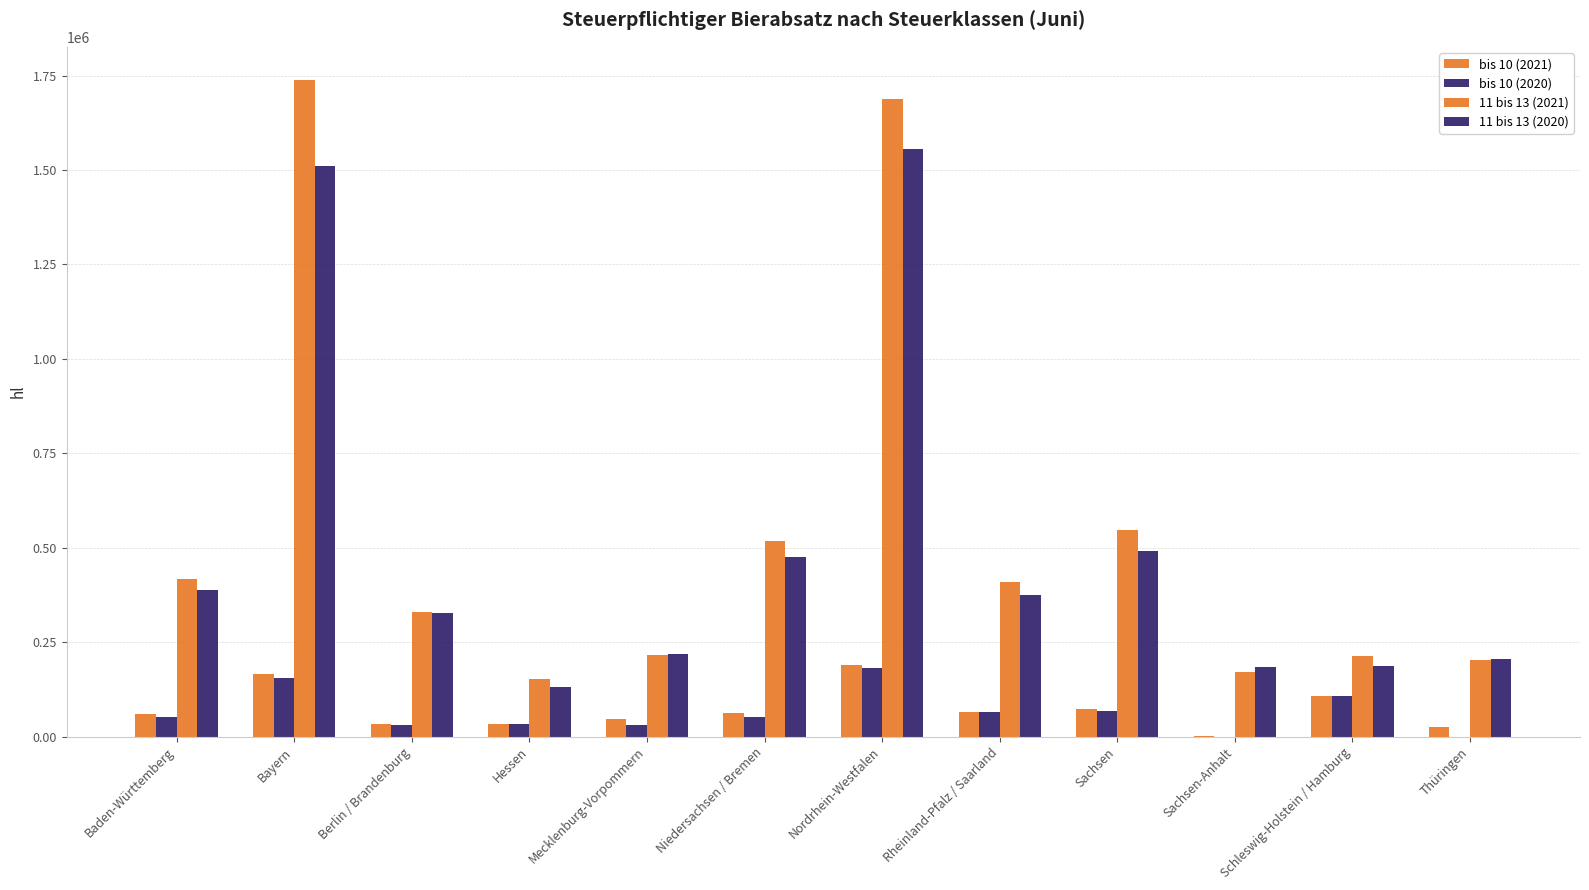

How many distinct data groups are displayed?

4